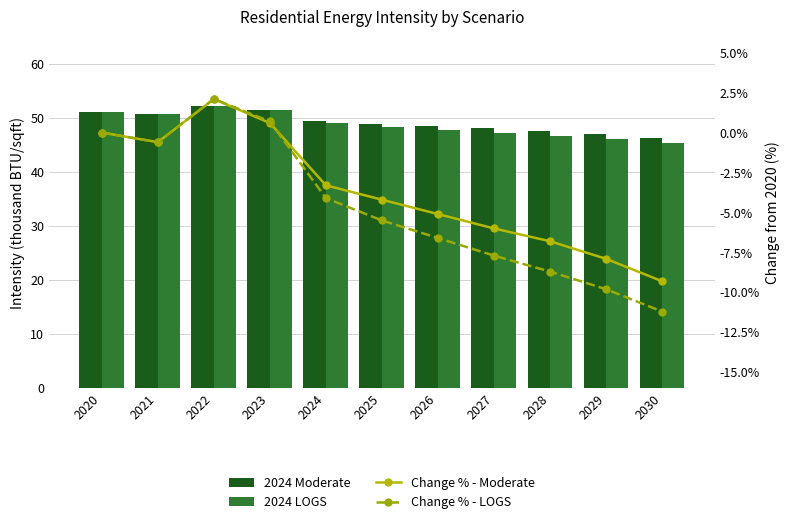

Which has a higher value, 2022 or 2029?

2022